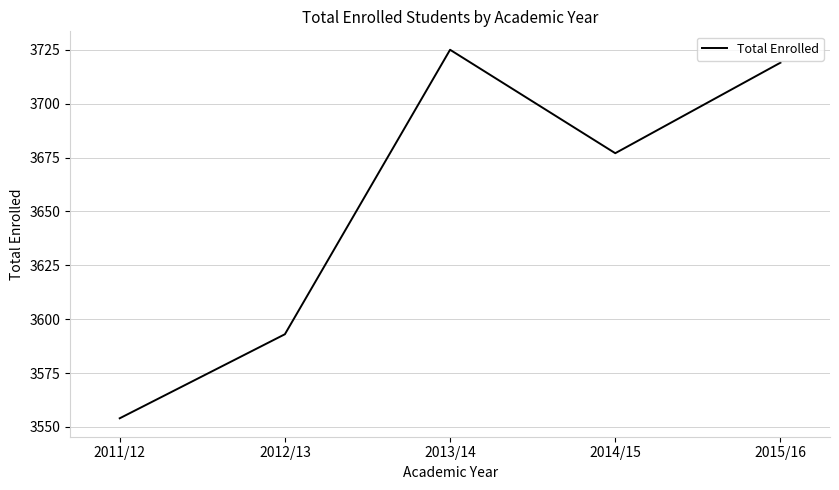

What position from the right is 2012/13?

4